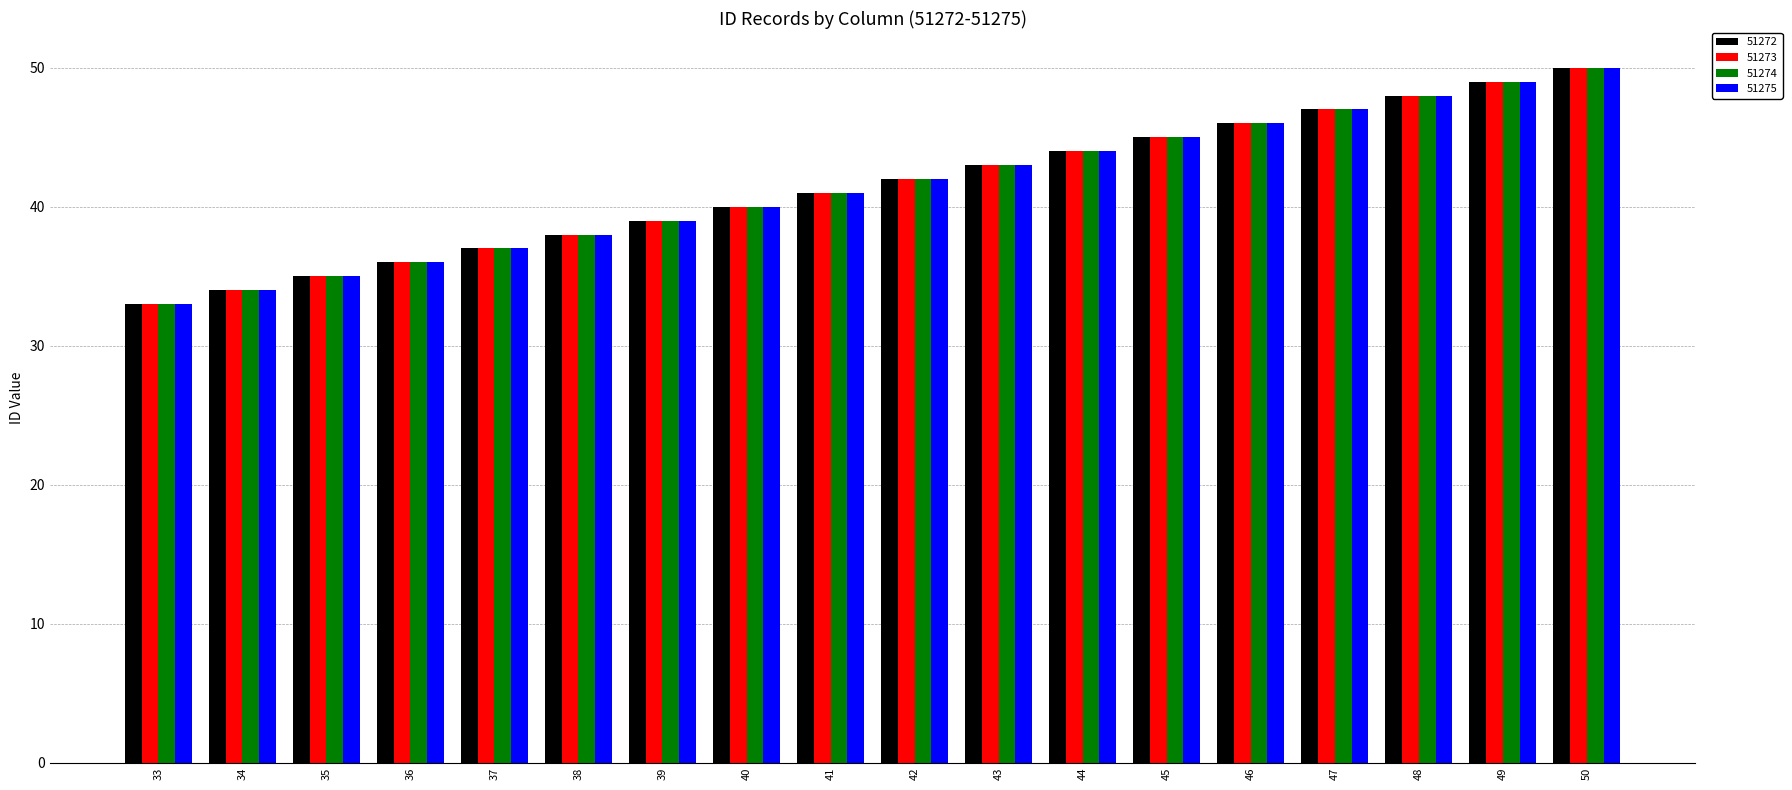

What are all the series names shown in the legend?

51272, 51273, 51274, 51275